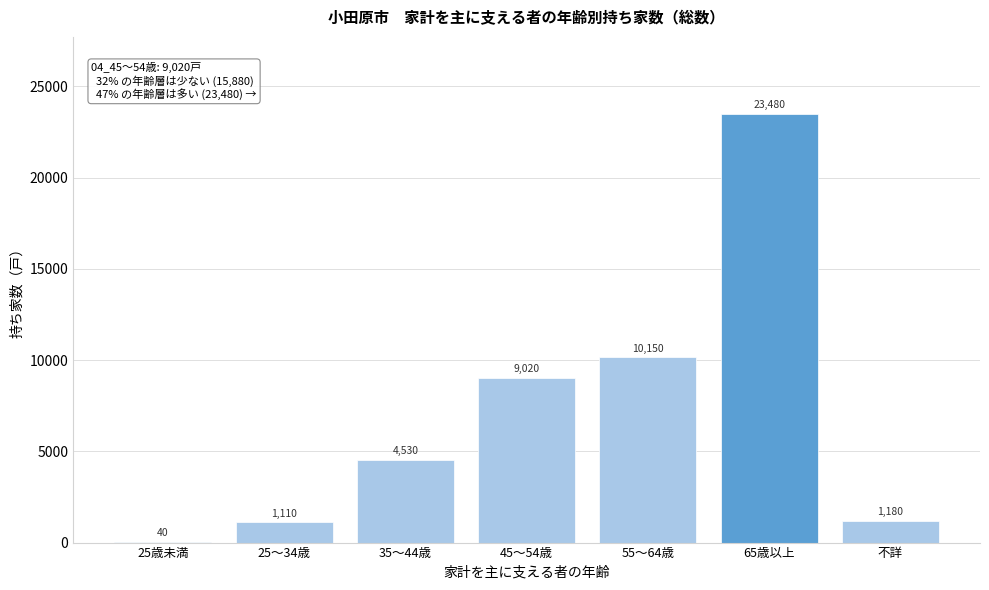

Reading left to right, what are all the values shown in this chart?

25歳未満=40	25～34歳=1110	35～44歳=4530	45～54歳=9020	55～64歳=10150	65歳以上=23480	不詳=1180